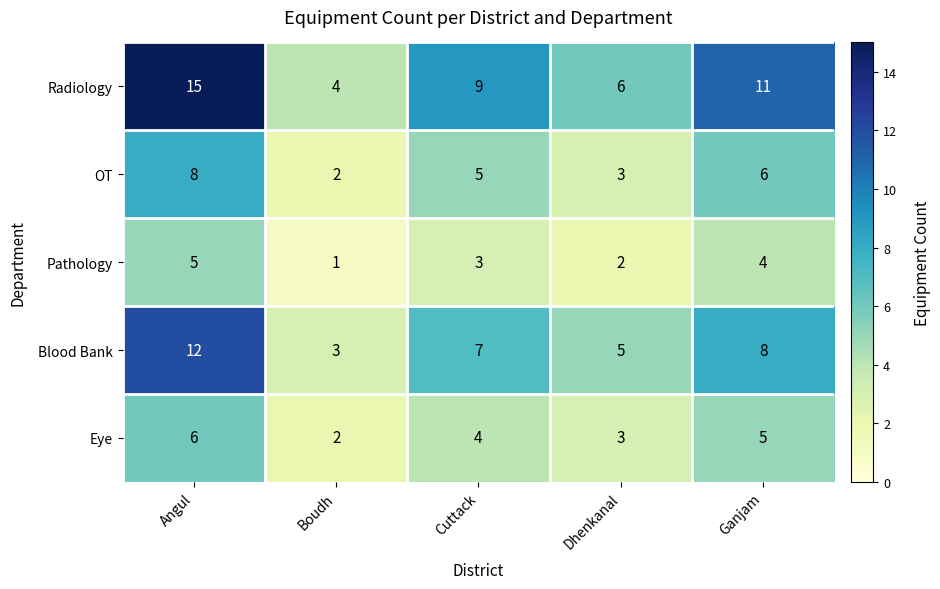

What is the sum of the Blood Bank values at Cuttack and Dhenkanal?

12